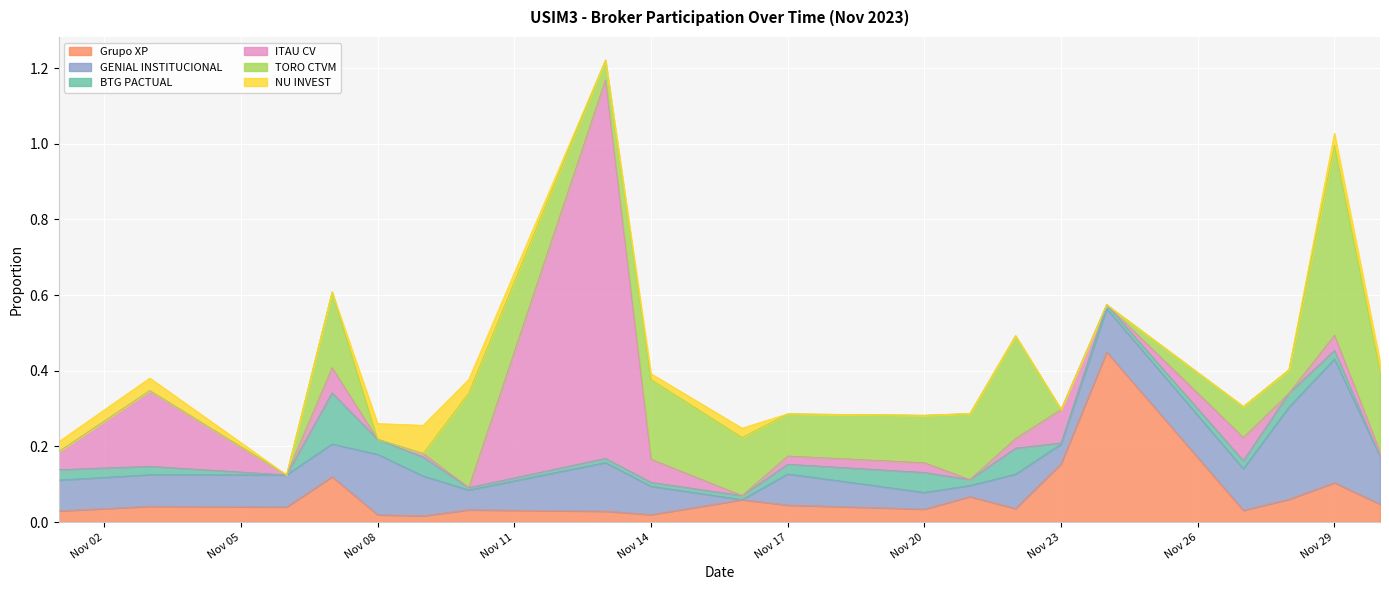

What are all the series names shown in the legend?

Grupo XP, GENIAL INSTITUCIONAL, BTG PACTUAL, ITAU CV, TORO CTVM, NU INVEST